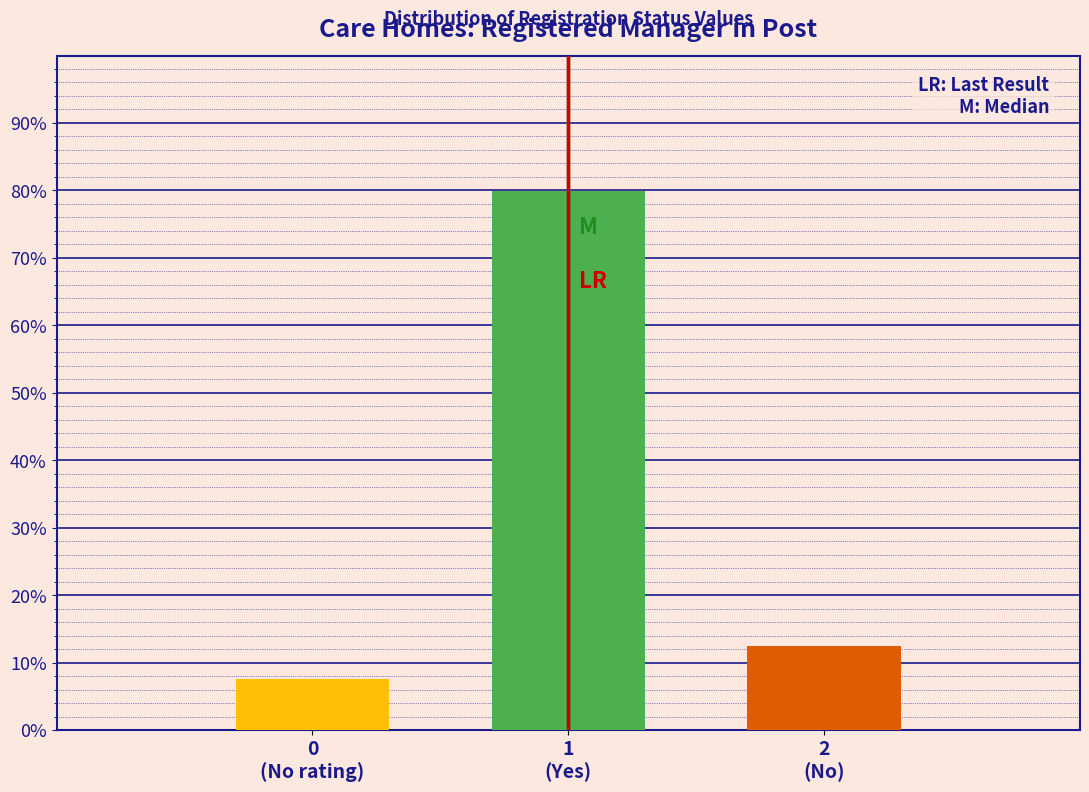

Reading left to right, extract all data points from this chart.

7.6	80.0	12.4